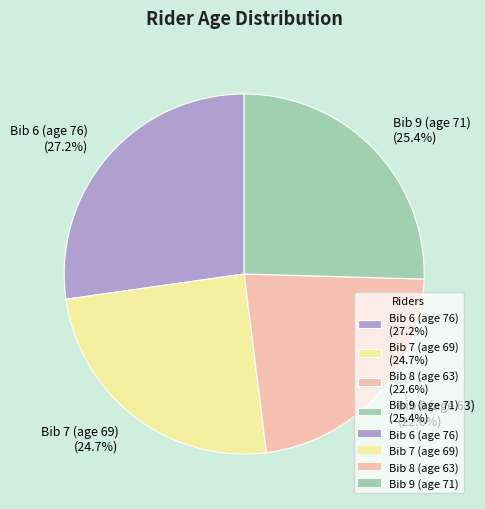

Which category has the biggest portion of the pie?

Bib 6 (age 76)